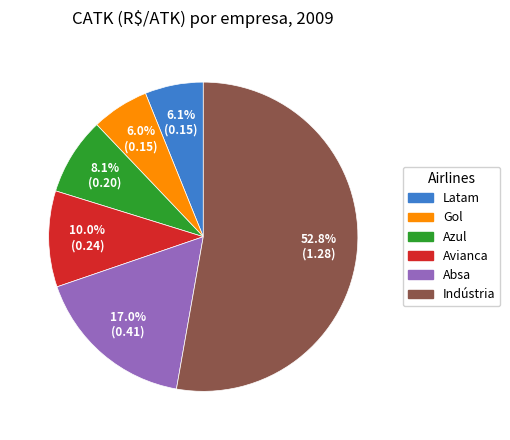

To the nearest percent, what portion does Azul represent?

8%